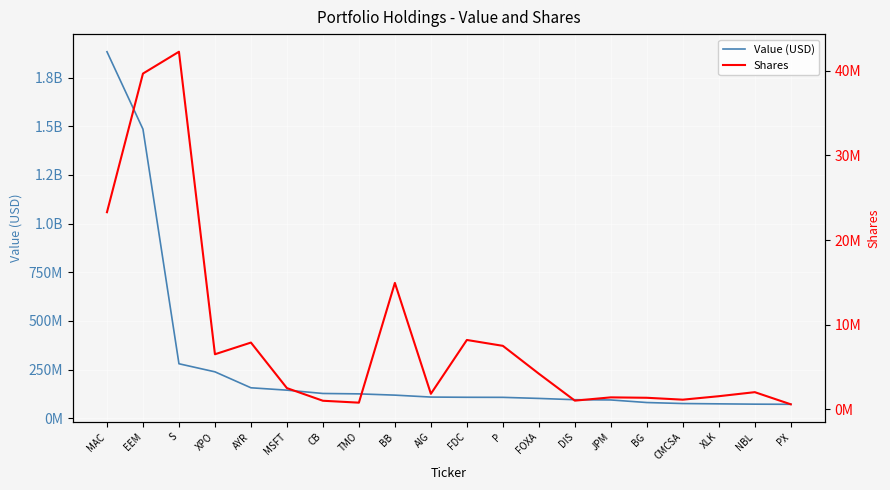

True or false: Value (USD) and Shares cross at least once.

False